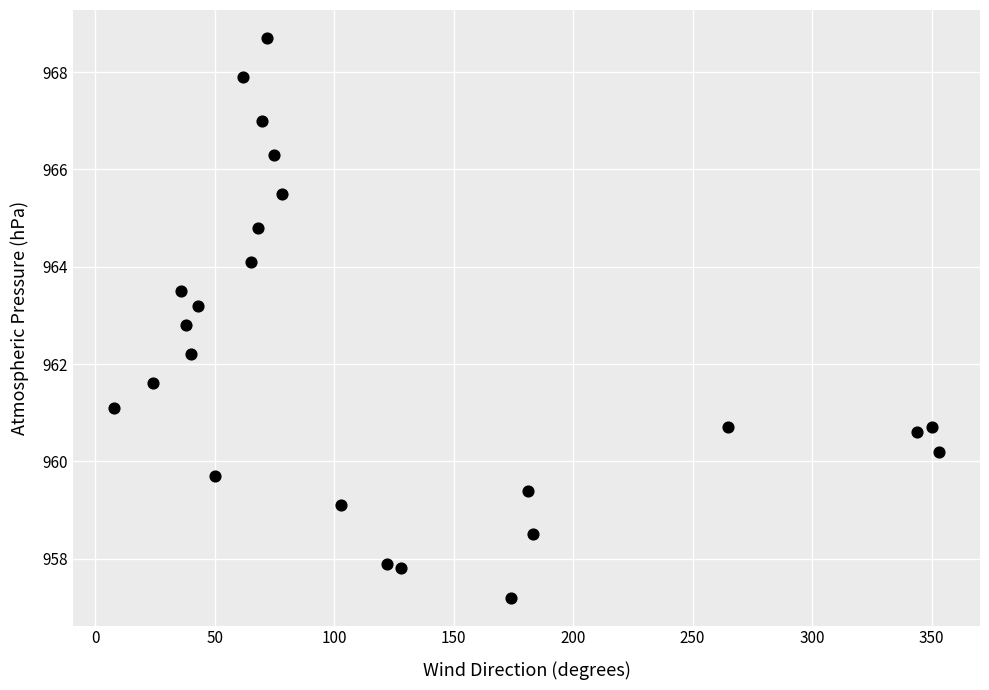

What Y value in the scatter plot is closest to 962?

962.2